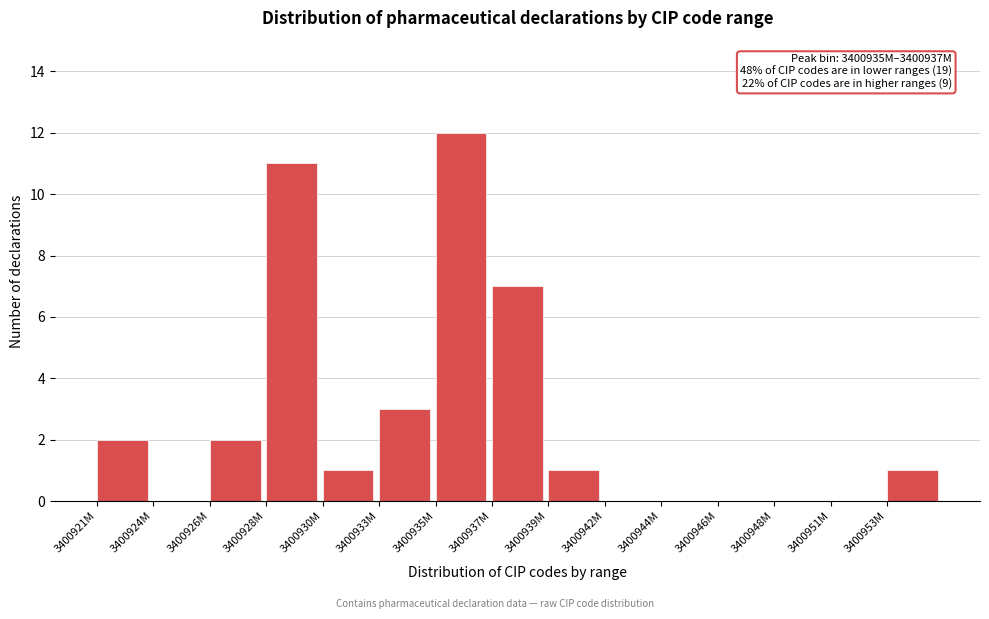

Reading left to right, what are all the values shown in this chart?

3400921M=2	3400924M=0	3400926M=2	3400928M=11	3400930M=1	3400933M=3	3400935M=12	3400937M=7	3400939M=1	3400942M=0	3400944M=0	3400946M=0	3400948M=0	3400951M=0	3400953M=1